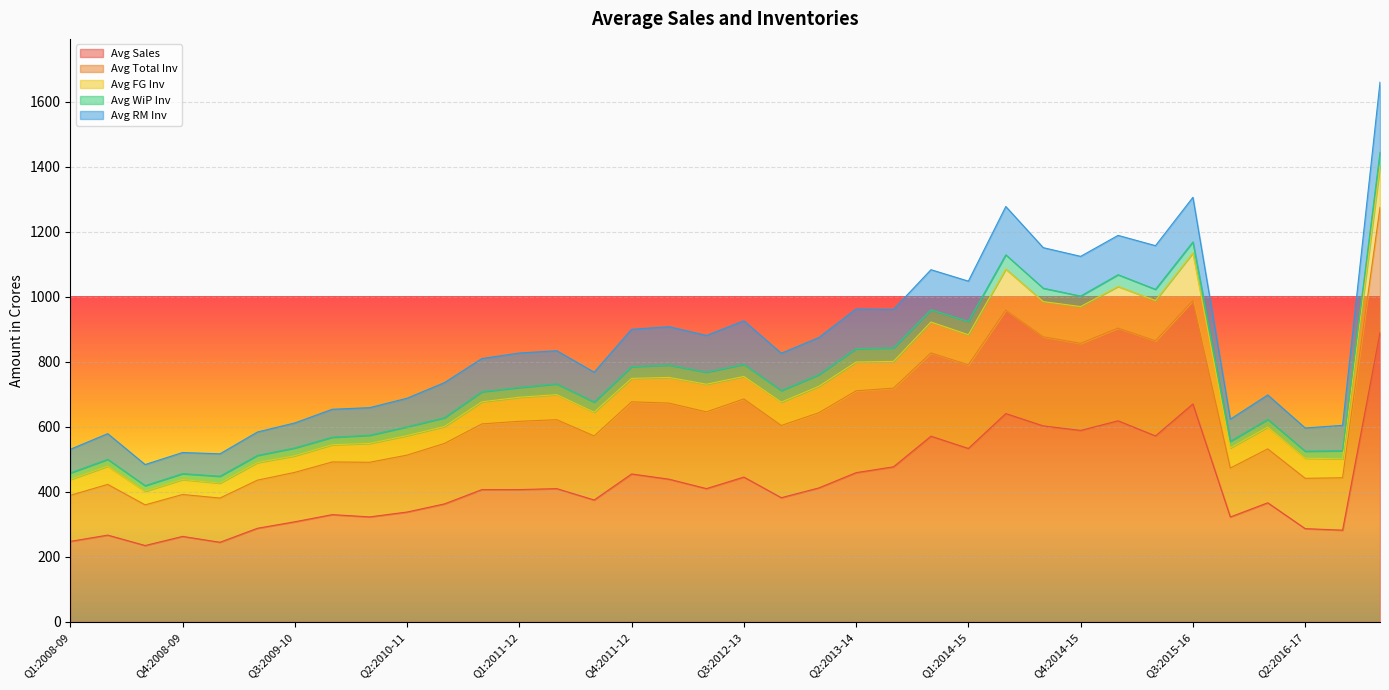

At how many categories does at least one series exceed 342?

23